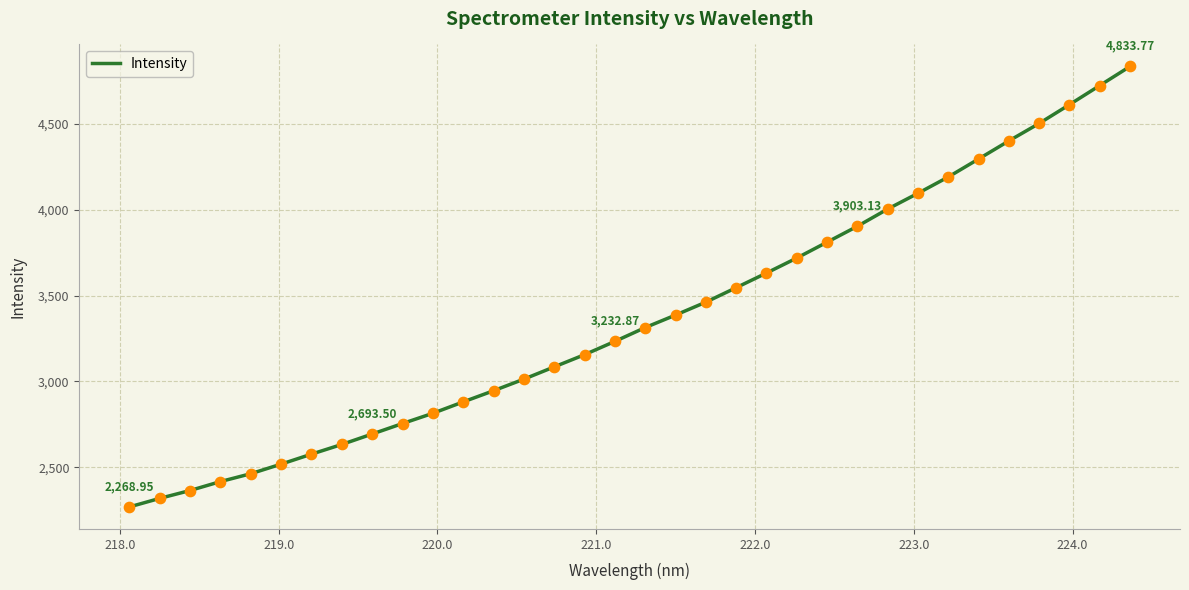

Does the chart have visible grid lines?

Yes